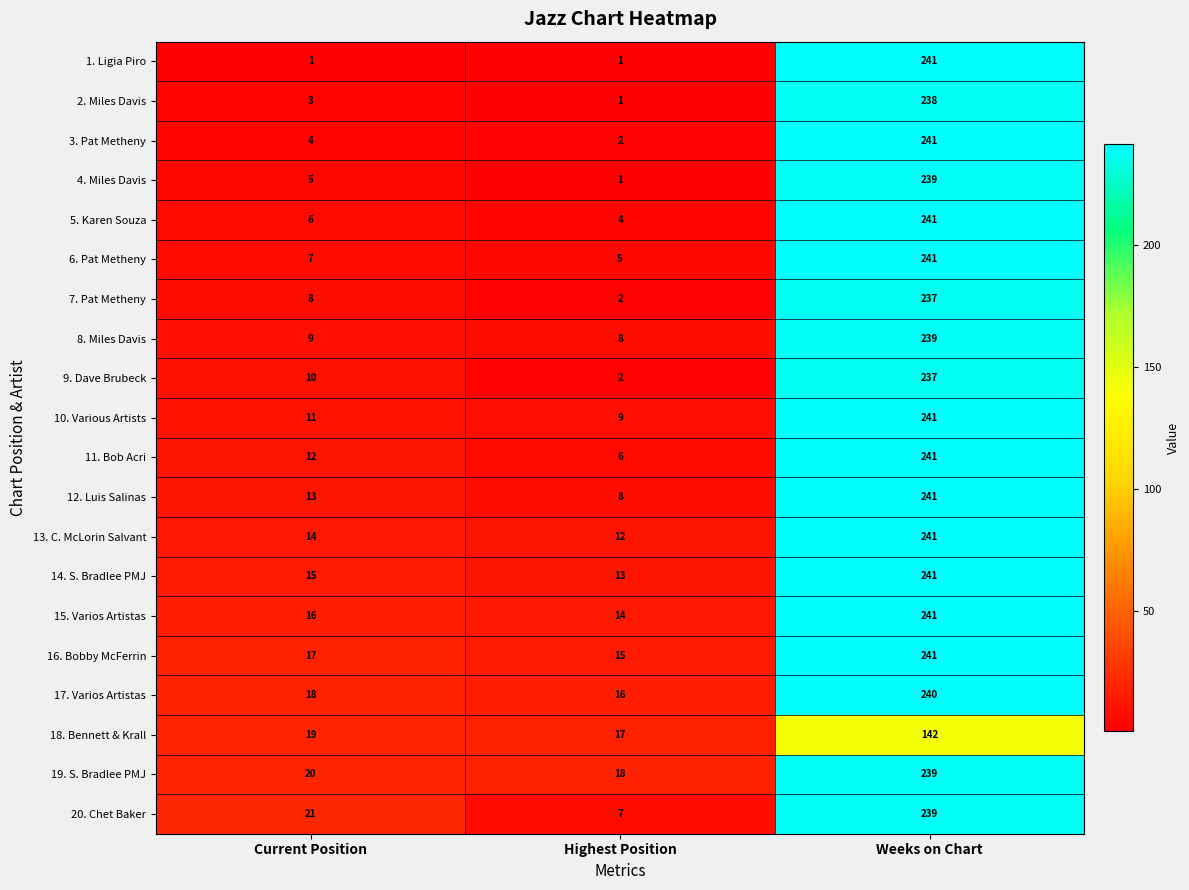

Is the value of 13. C. McLorin Salvant at Current Position greater than the value of 9. Dave Brubeck at Weeks on Chart?

No